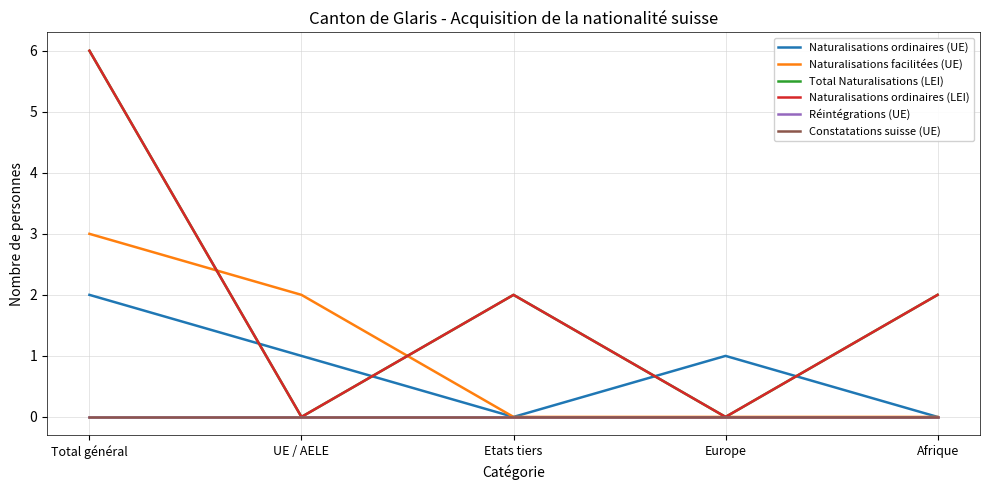

Does the chart display data point markers on the line(s)?

No